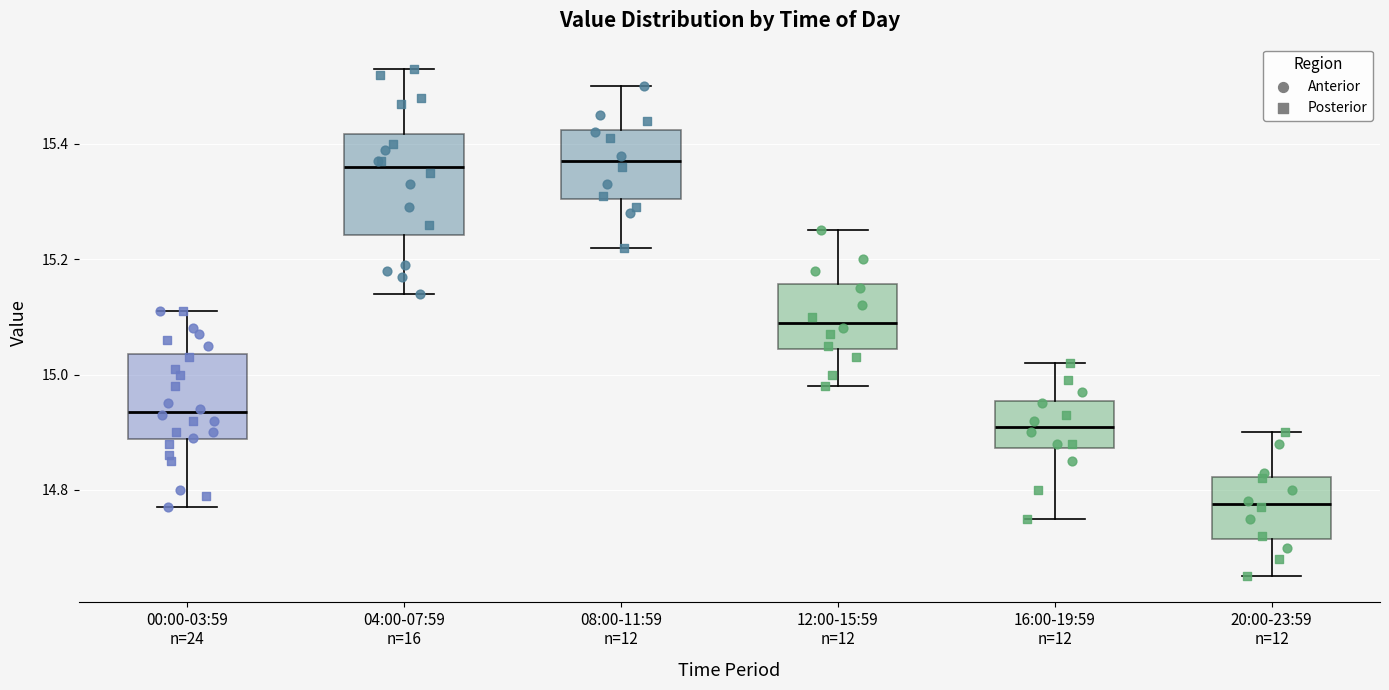

Comparing the boxes themselves (not the whiskers), which one is the tallest?

04:00-07:59 n=16